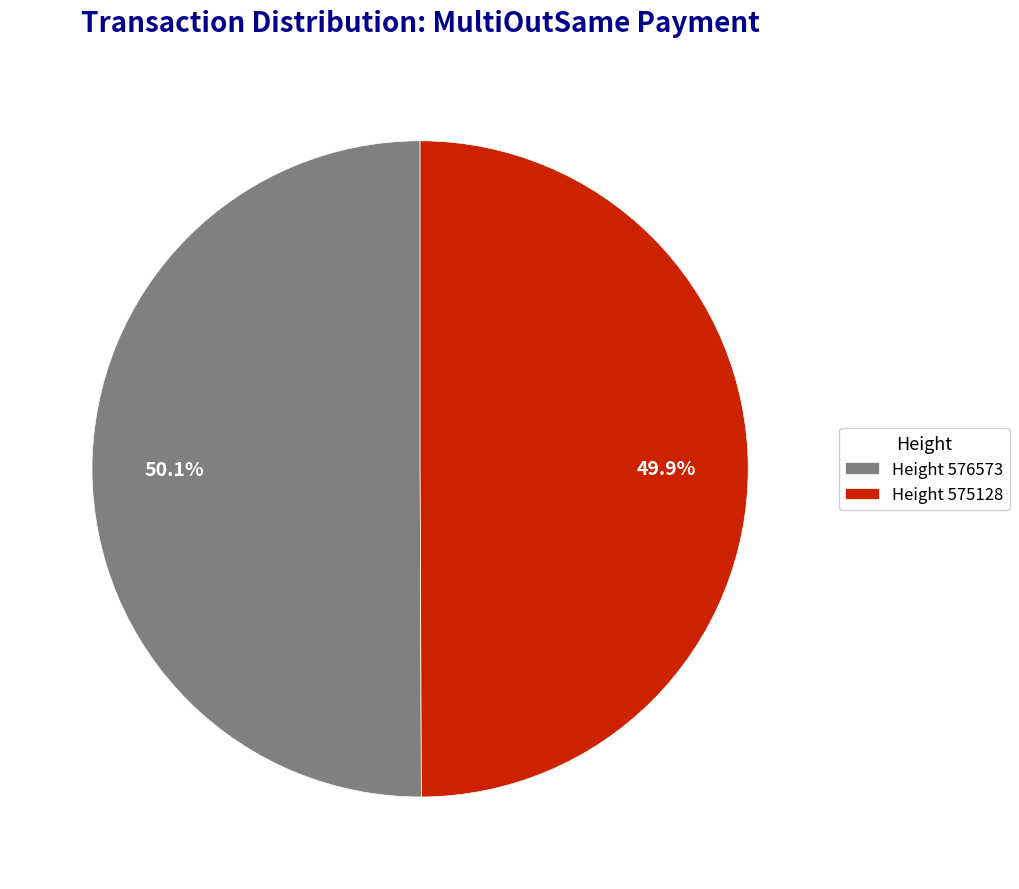

Approximately how many times larger is the value at Height 576573 compared to Height 575128?

1.0